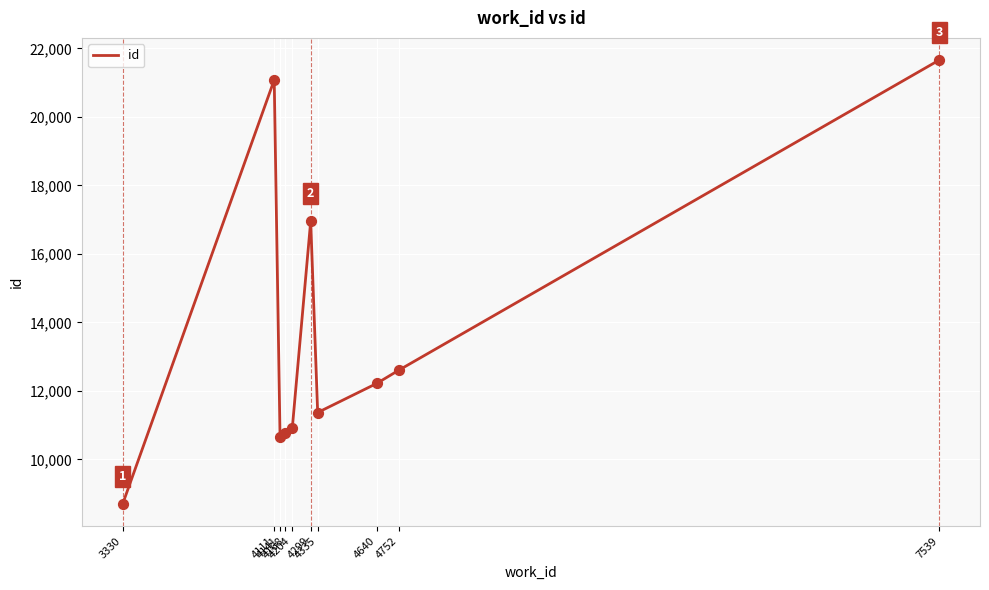

Which has a higher value, 7539 or 3330?

7539